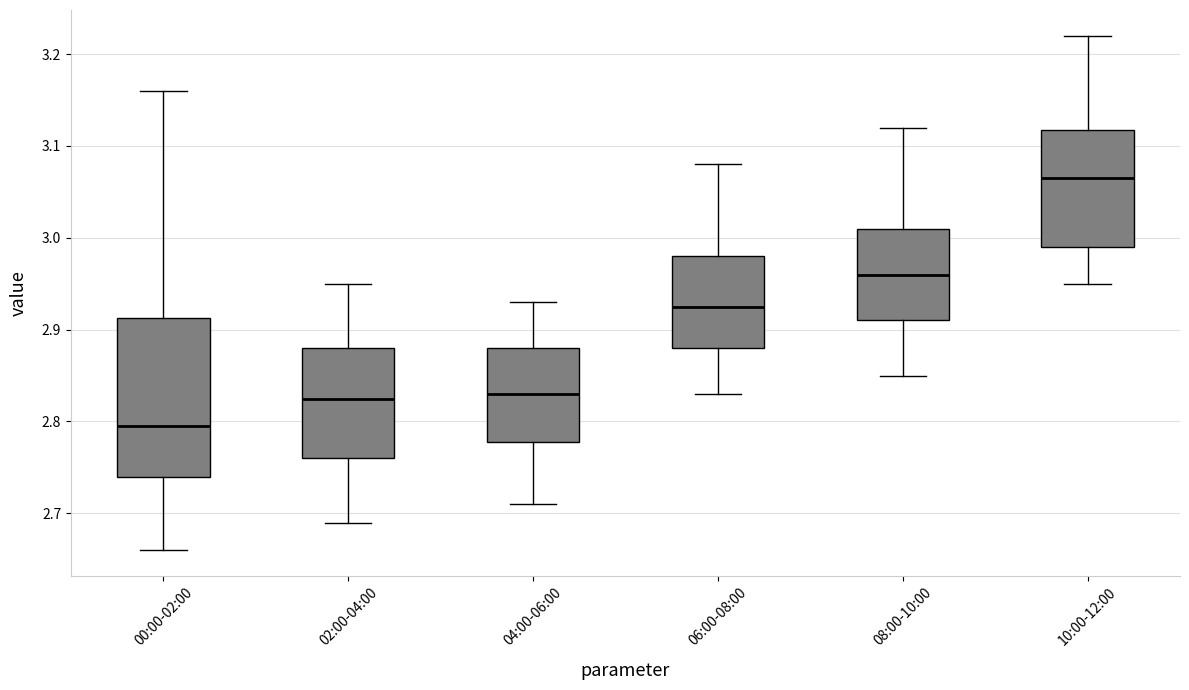

Reading left to right, transcribe this box plot: for each box, give where its median line is, the range the box spans, and where its two whiskers end, as read against the y-axis. The values are not printed on the chart, so give them approximately, as read against the axis.

00:00-02:00: median 2.80, box 2.74 to 2.91, whiskers 2.66 to 3.16
02:00-04:00: median 2.83, box 2.76 to 2.88, whiskers 2.69 to 2.95
04:00-06:00: median 2.83, box 2.78 to 2.88, whiskers 2.71 to 2.93
06:00-08:00: median 2.93, box 2.88 to 2.98, whiskers 2.83 to 3.08
08:00-10:00: median 2.96, box 2.91 to 3.01, whiskers 2.85 to 3.12
10:00-12:00: median 3.07, box 2.99 to 3.12, whiskers 2.95 to 3.22